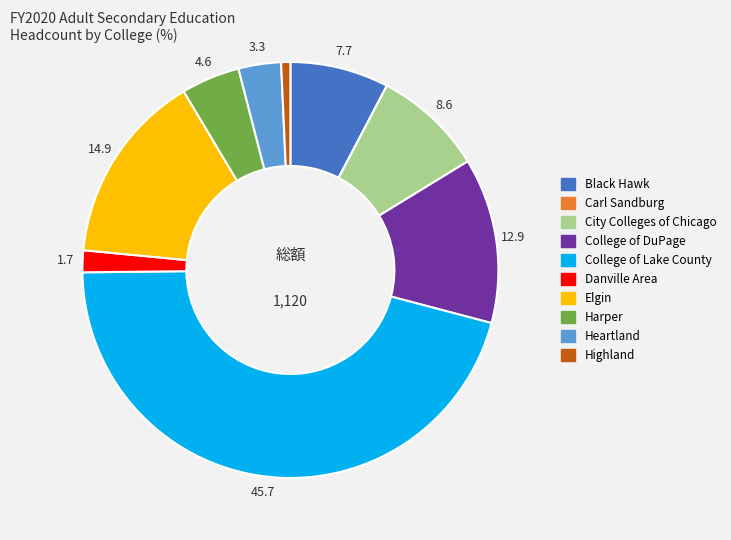

True or false: Harper accounts for 5% of the total.

True